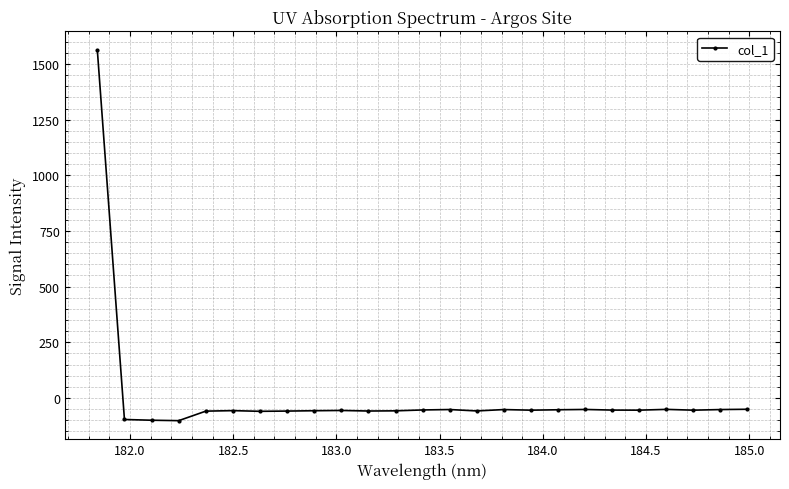

What is the minimum value shown in the chart?

-102.3